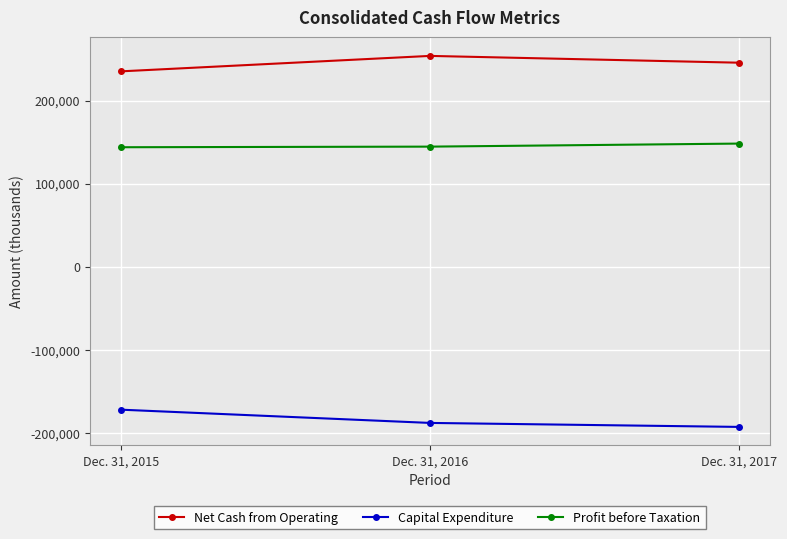

The value of Capital Expenditure at Dec. 31, 2016 is -286714. True or false?

False